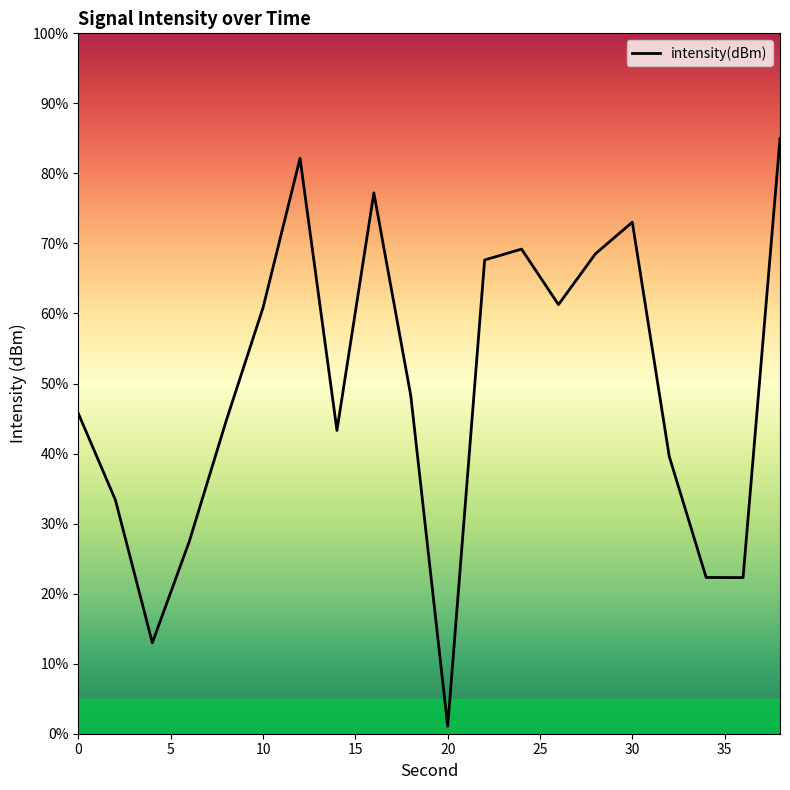

What is the maximum value shown in the chart?

85.0